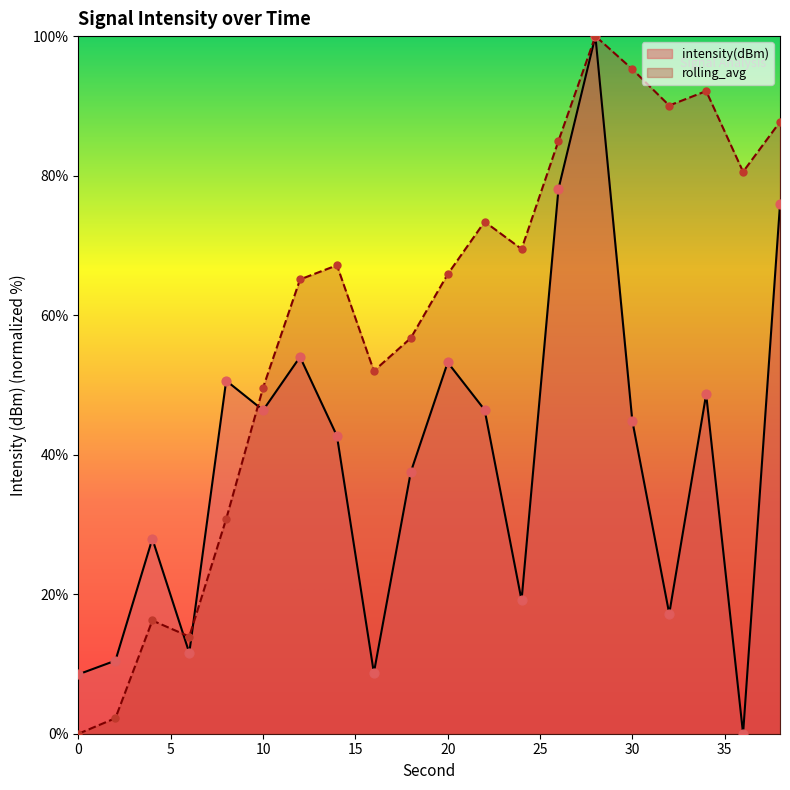

Which series has the largest Y range (max minus min)?

intensity(dBm)